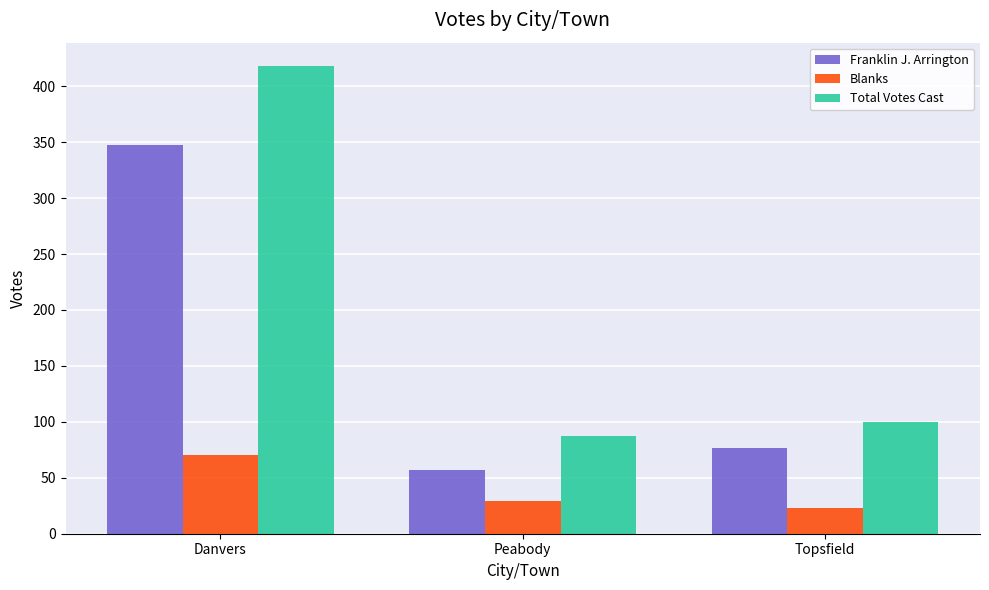

How many bars are there in total?

9